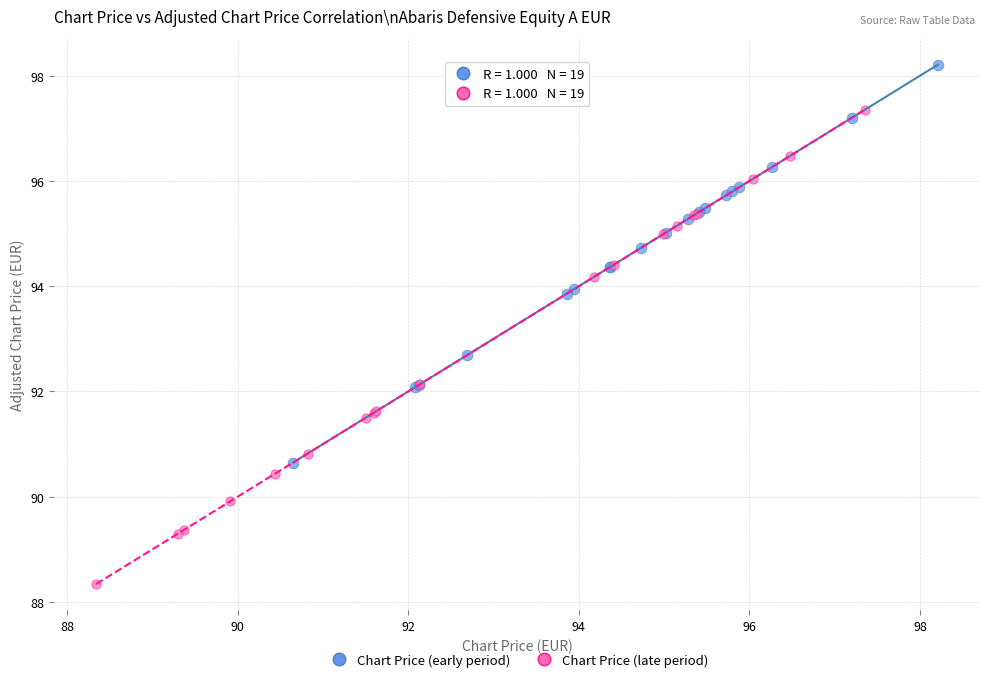

Which series reaches the maximum Y coordinate?

Chart Price (early period)